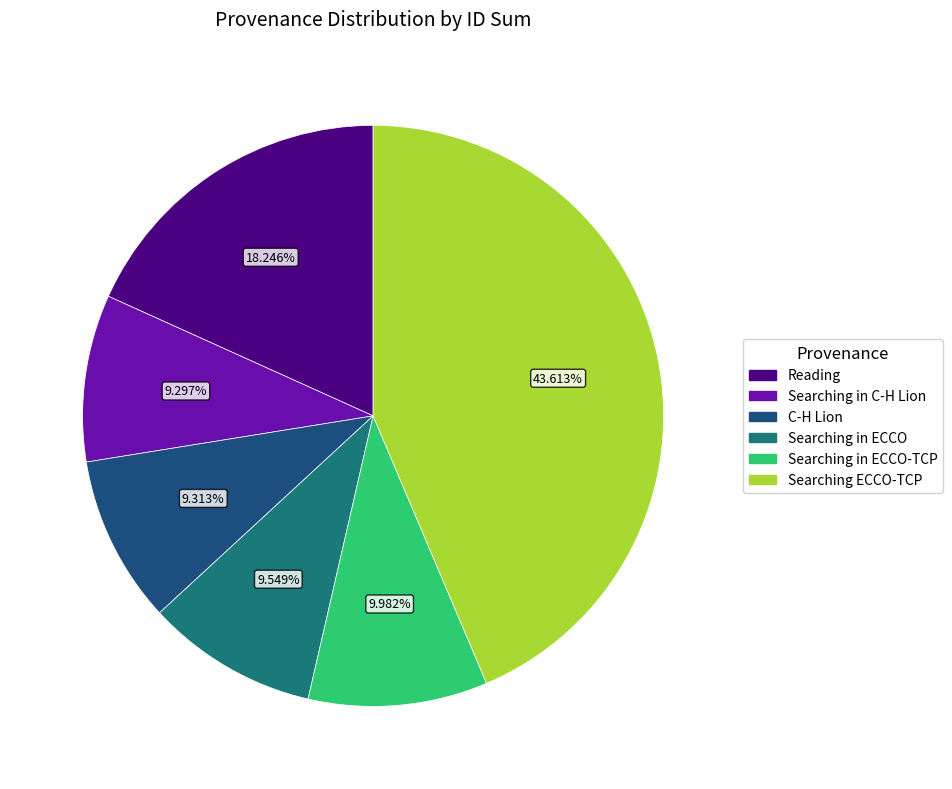

To the nearest percent, what percentage of the pie is C-H Lion?

9%